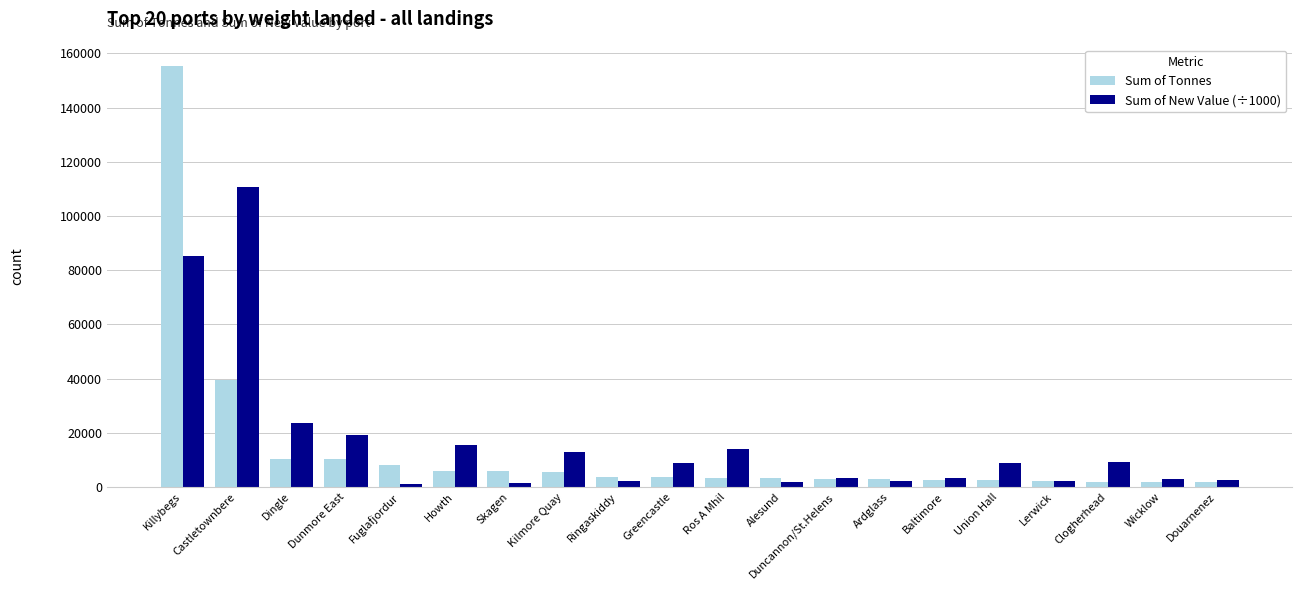

How many bars are there in total?

40